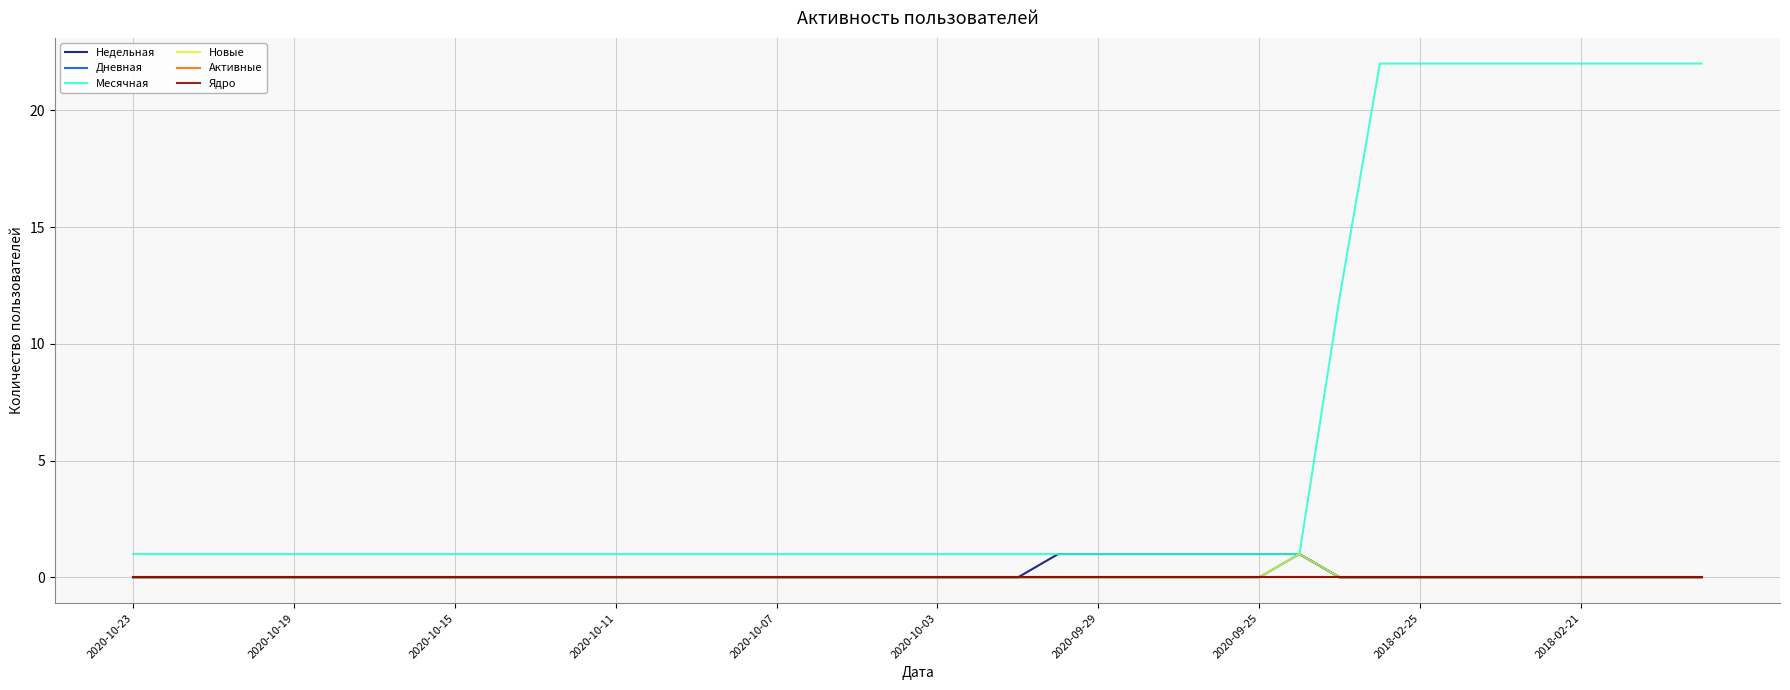

Which series has the largest total across all categories?

Месячная